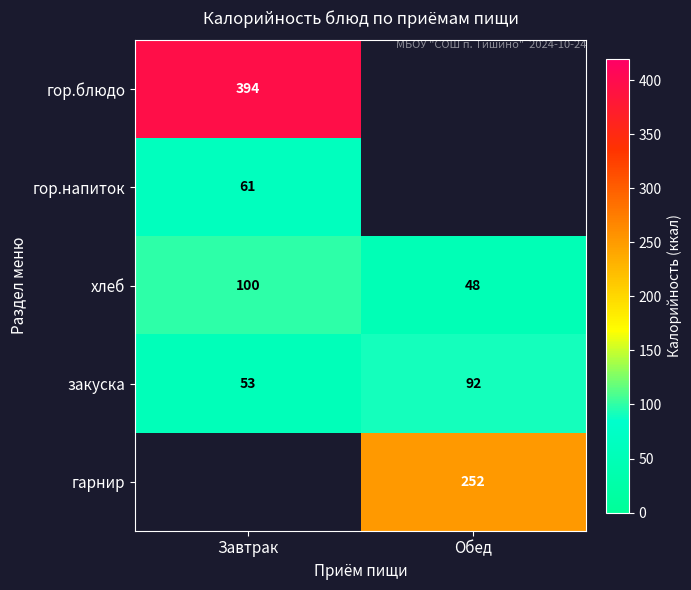

True or false: гор.блюдо has a value of 158 at Завтрак.

False